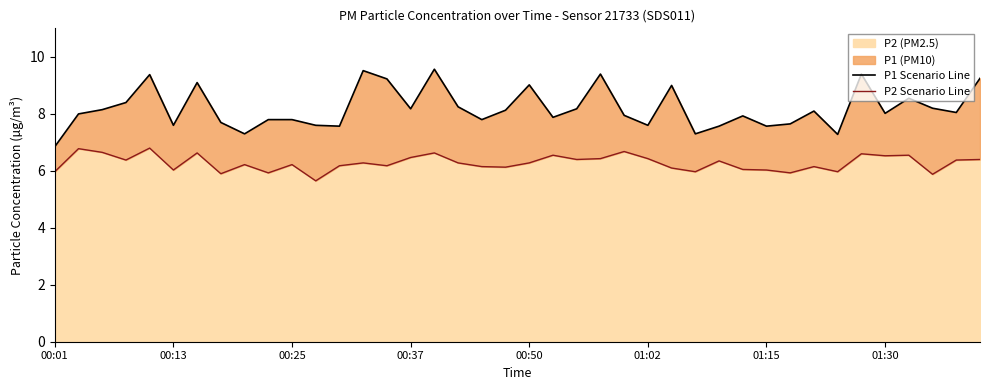

How many distinct data groups are displayed?

2